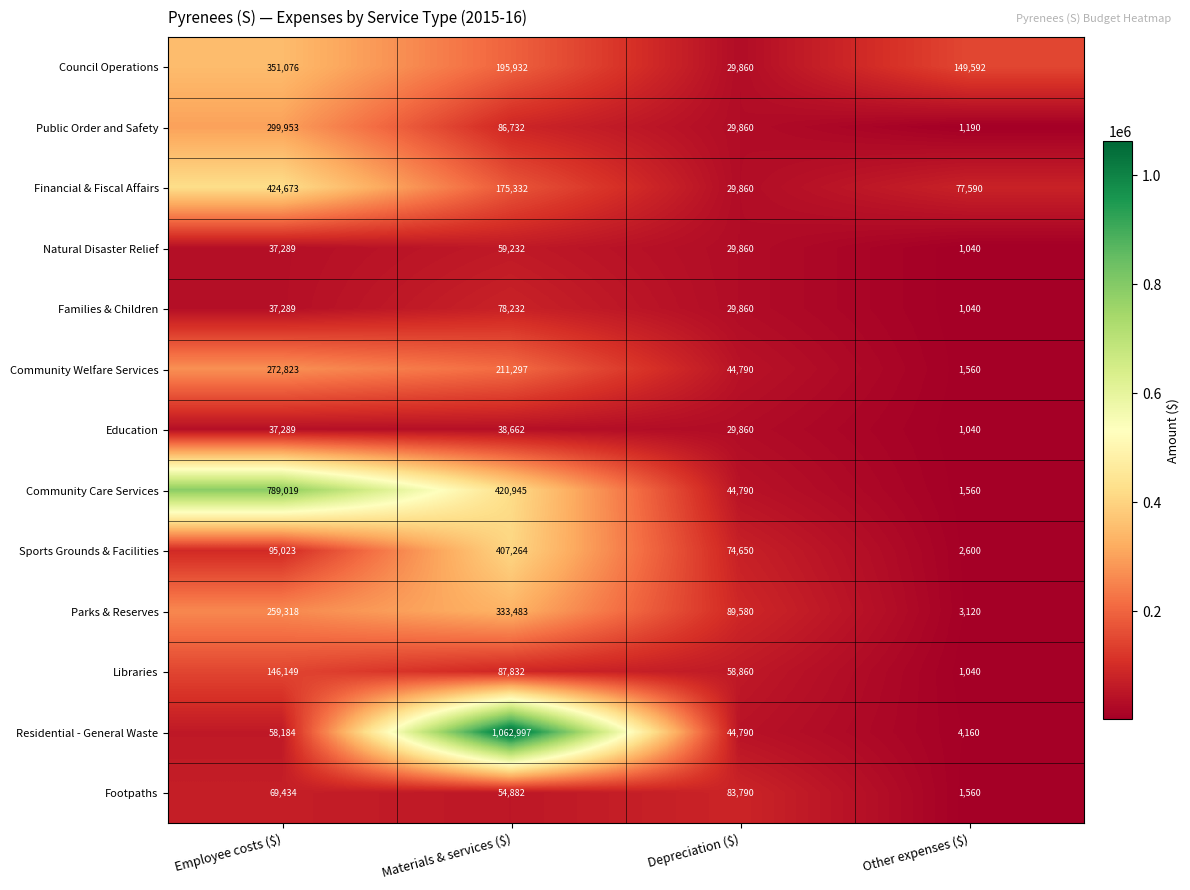

True or false: Sports Grounds & Facilities has a value of 95023 at Employee costs ($).

True